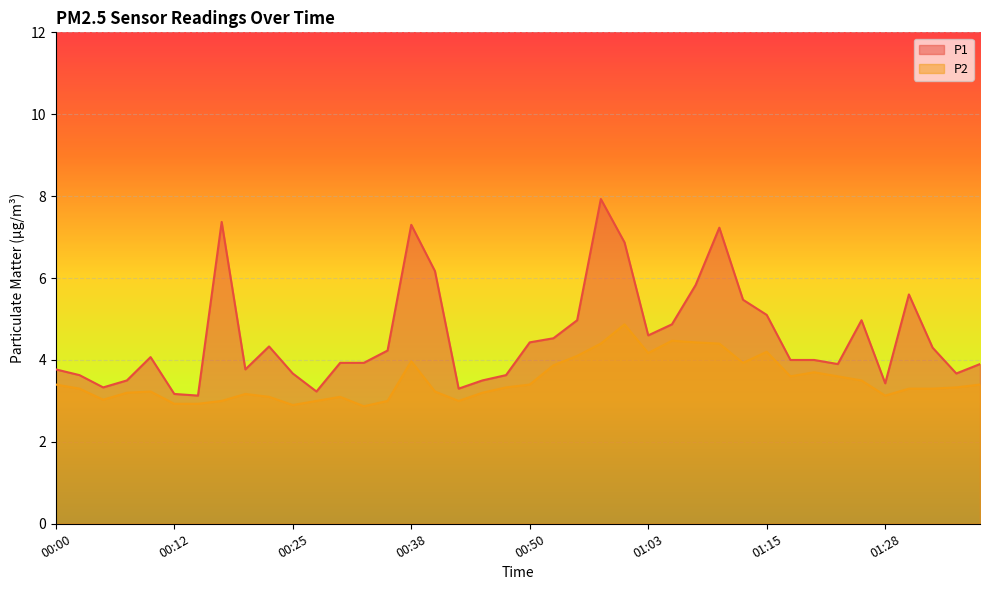

Reading right to left, what are all the values shown in this chart?

P1: 01:38=3.9	01:36=3.7	01:33=4.3	01:31=5.6	01:28=3.4	01:26=5.0	01:23=3.9	01:20=4.0	01:18=4.0	01:15=5.1	01:13=5.5	01:10=7.2	01:08=5.8	01:05=4.9	01:03=4.6	01:00=6.9	00:58=7.9	00:55=5.0	00:53=4.5	00:50=4.4	00:48=3.6	00:45=3.5	00:43=3.3	00:40=6.2	00:38=7.3	00:35=4.2	00:32=3.9	00:30=3.9	00:27=3.2	00:25=3.7	00:22=4.3	00:20=3.8	00:17=7.4	00:15=3.1	00:12=3.2	00:10=4.1	00:07=3.5	00:05=3.3	00:02=3.6	00:00=3.8
P2: 01:38=3.4	01:36=3.3	01:33=3.3	01:31=3.3	01:28=3.1	01:26=3.5	01:23=3.6	01:20=3.7	01:18=3.6	01:15=4.2	01:13=3.9	01:10=4.4	01:08=4.4	01:05=4.5	01:03=4.2	01:00=4.9	00:58=4.4	00:55=4.1	00:53=3.9	00:50=3.4	00:48=3.3	00:45=3.2	00:43=3.0	00:40=3.2	00:38=4.0	00:35=3.0	00:32=2.9	00:30=3.1	00:27=3.0	00:25=2.9	00:22=3.1	00:20=3.2	00:17=3.0	00:15=2.9	00:12=2.9	00:10=3.2	00:07=3.2	00:05=3.0	00:02=3.3	00:00=3.4